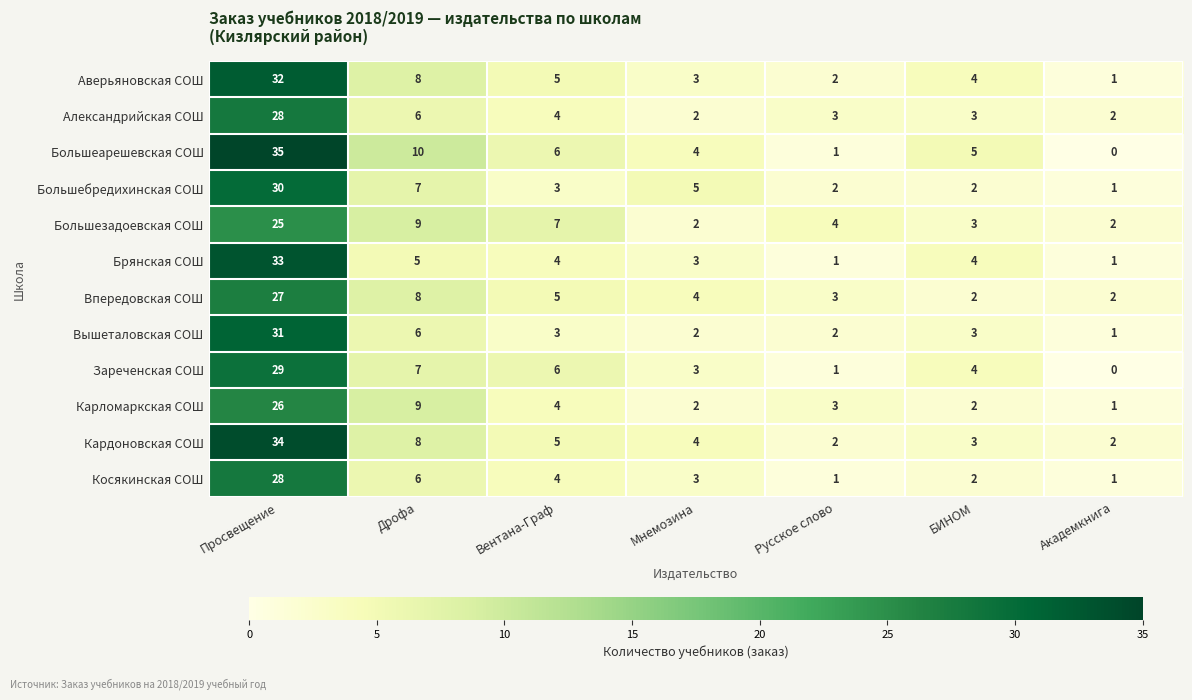

What is the maximum value shown in the chart?

35